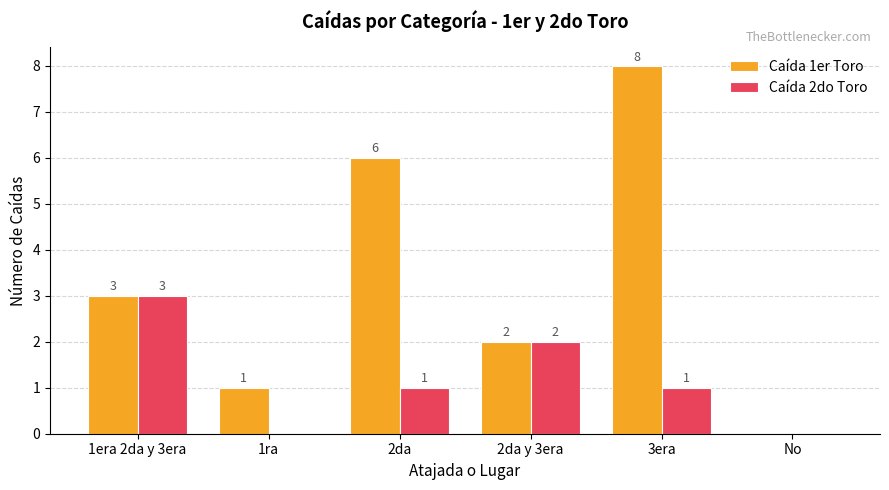

Are the bars horizontal?

No